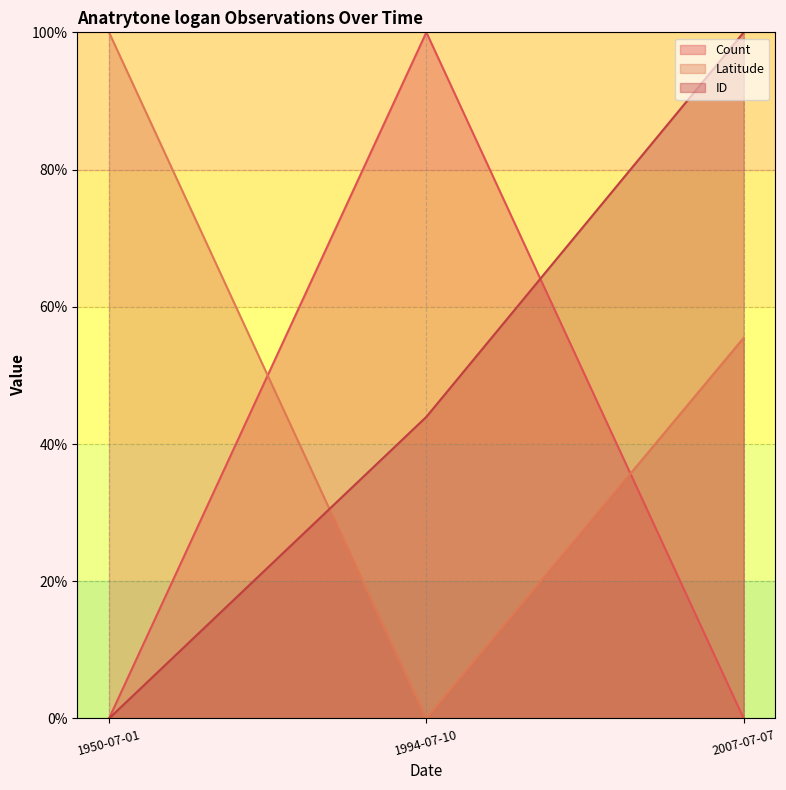

Which category has the highest value in the Count series?

1994-07-10